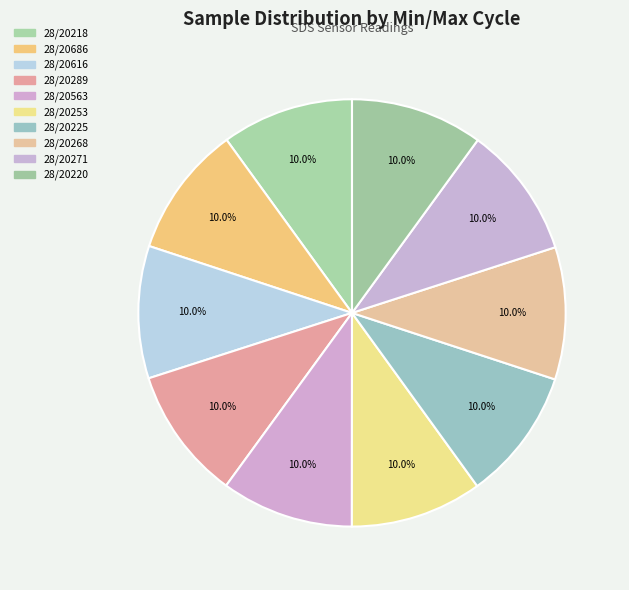

What percentage is NOT represented by 28/20253?

90.0%